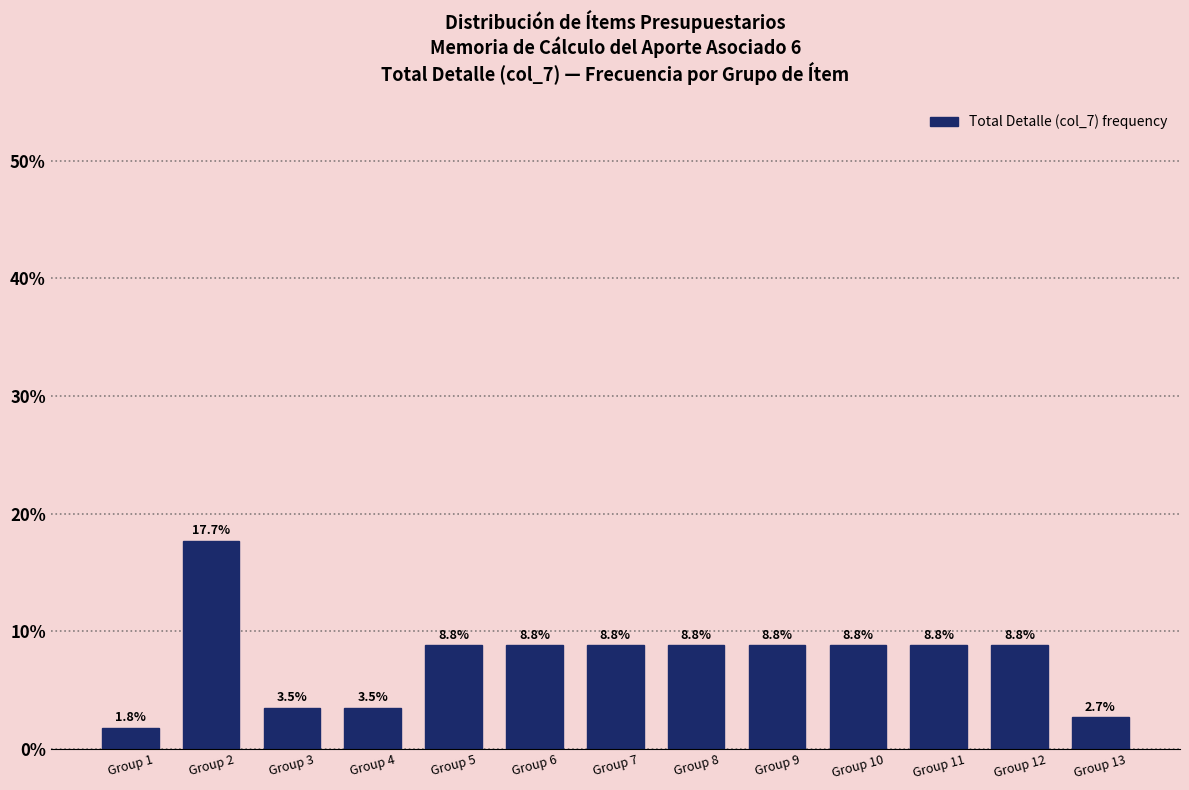

Reading left to right, list all the values displayed in this chart.

Group 1=1.8	Group 2=17.7	Group 3=3.5	Group 4=3.5	Group 5=8.8	Group 6=8.8	Group 7=8.8	Group 8=8.8	Group 9=8.8	Group 10=8.8	Group 11=8.8	Group 12=8.8	Group 13=2.7